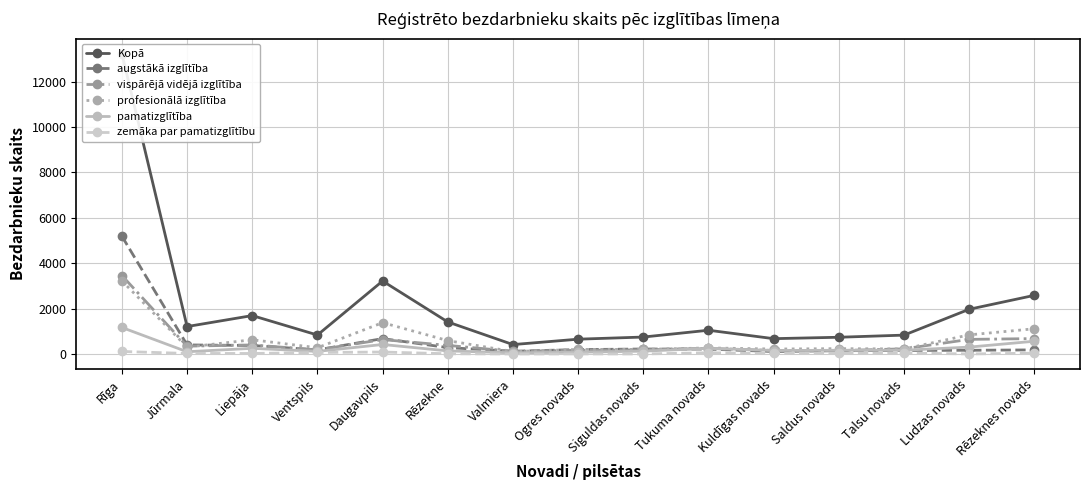

Is the value of zemāka par pamatizglītību at Rīga greater than the value of profesionālā izglītība at Saldus novads?

No